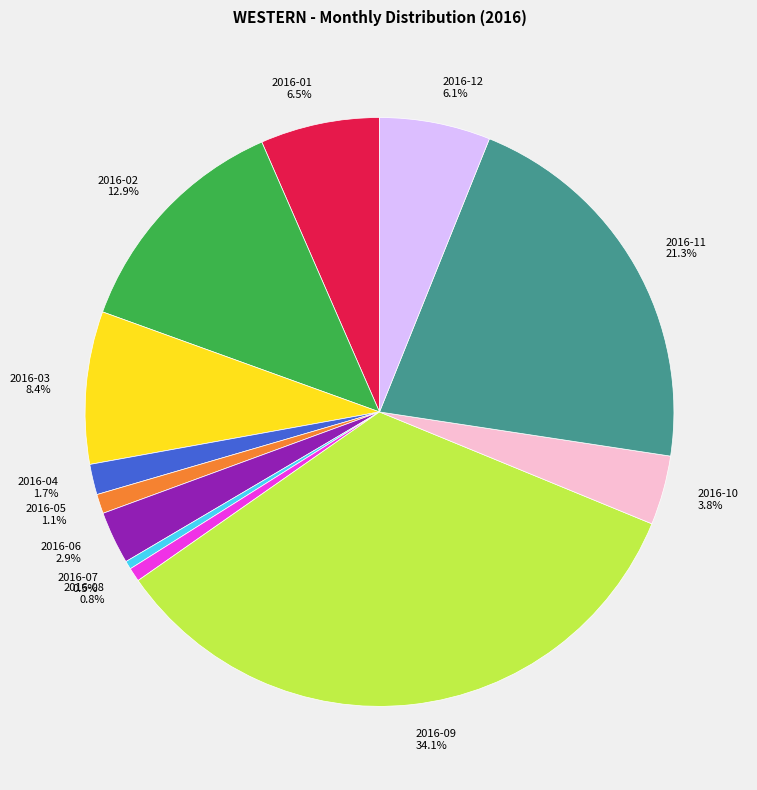

Count the number of slices in the pie.

12